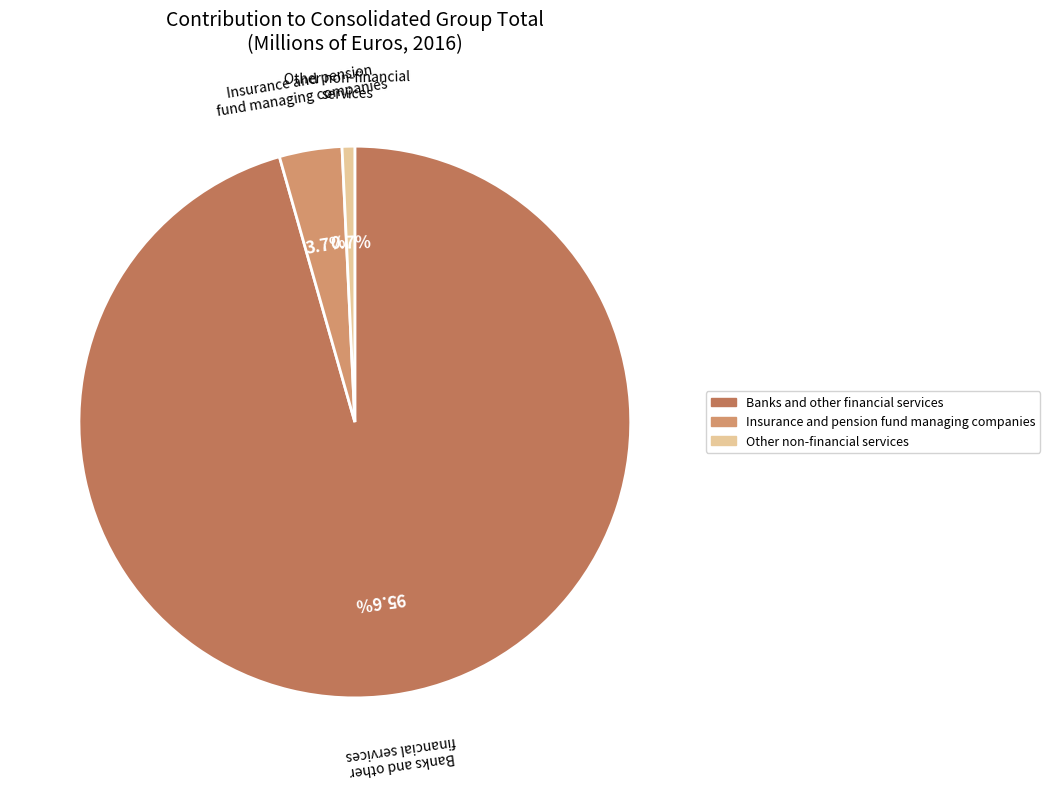

To the nearest percent, what percentage of the pie is Banks and other financial services?

96%